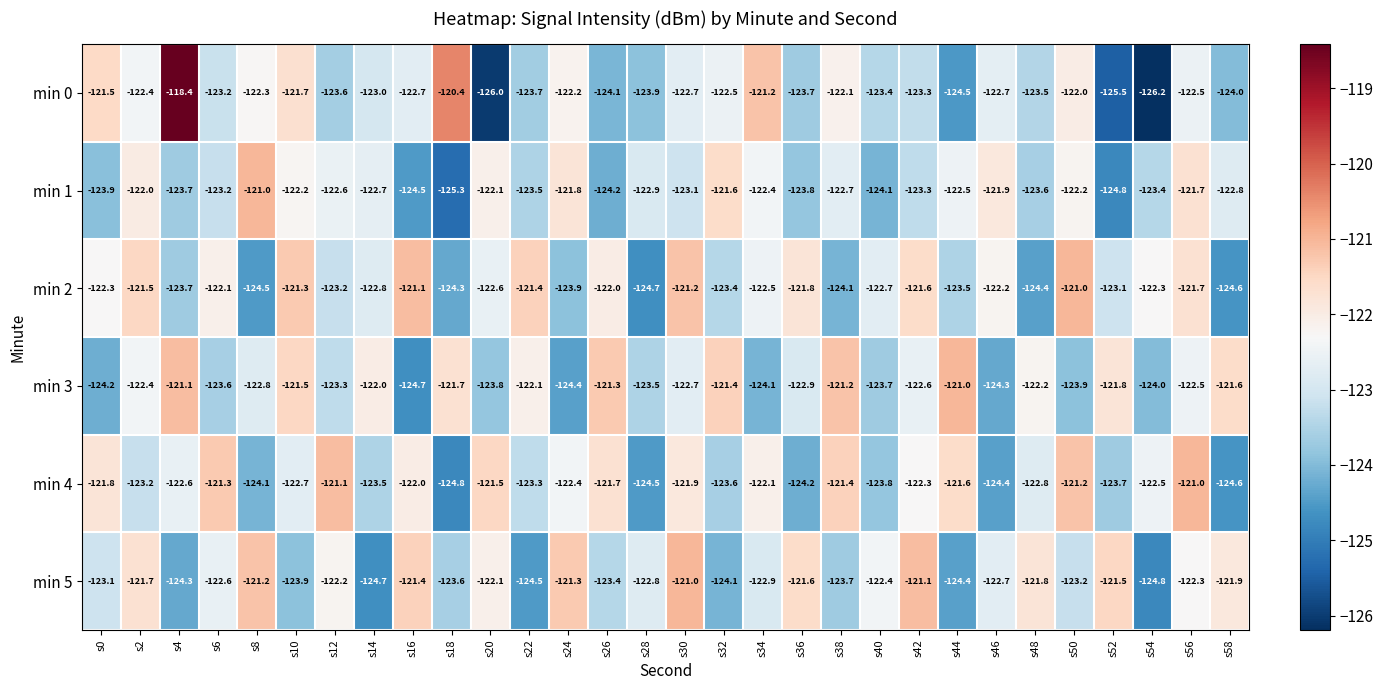

What is the average value of the min 4 series?

-122.7